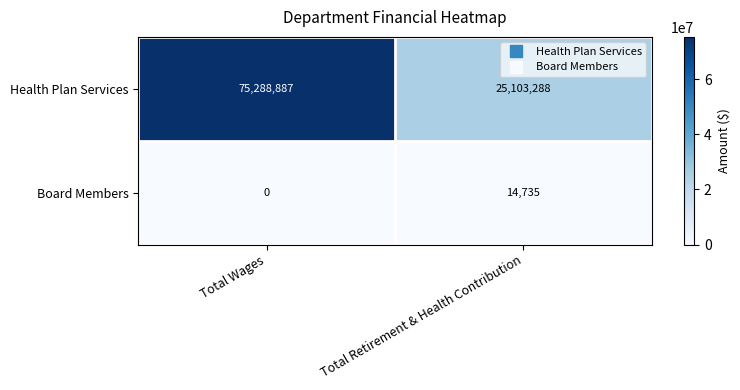

List the series in order of their peak value, highest first.

Health Plan Services, Board Members